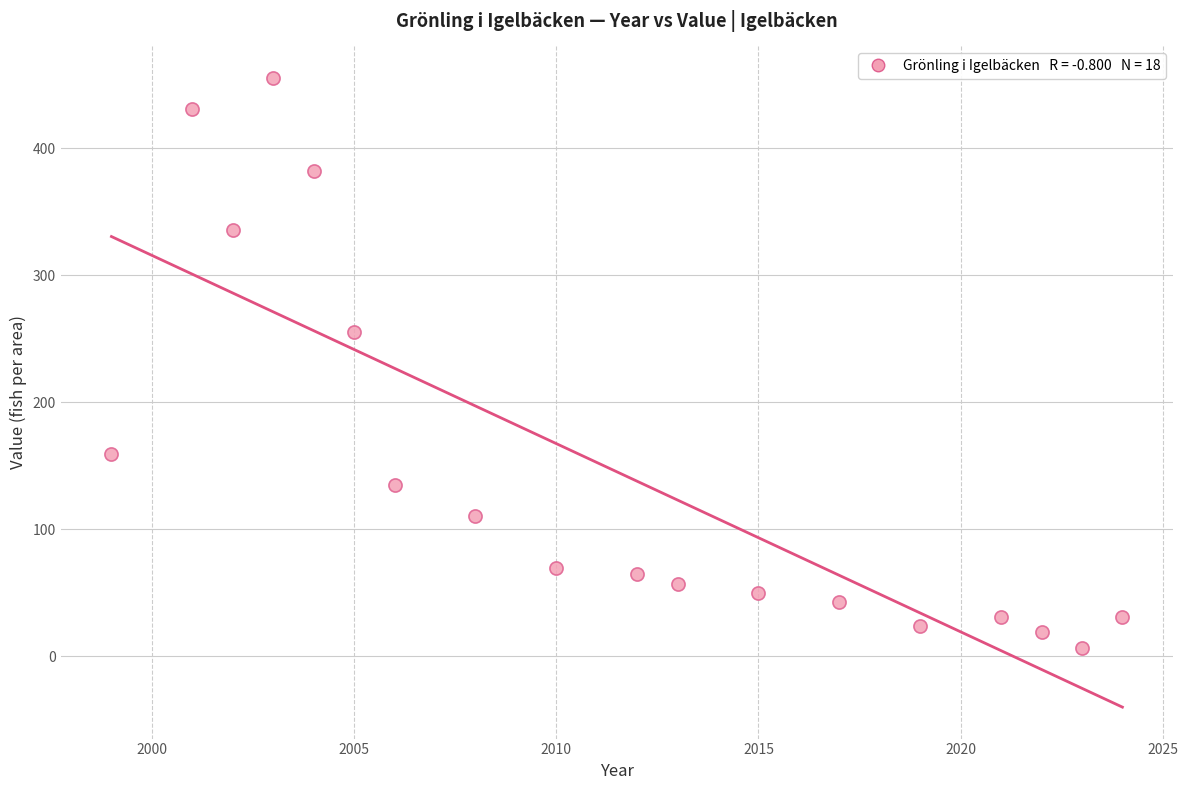

What Y value in the scatter plot is closest to 231?

255.1